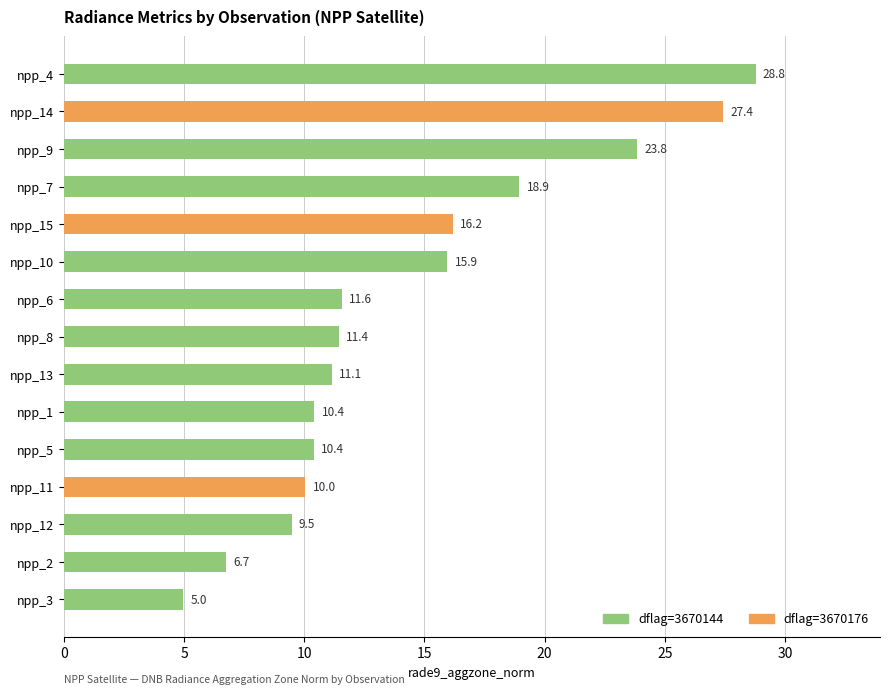

Which has a higher value, npp_12 or npp_9?

npp_9